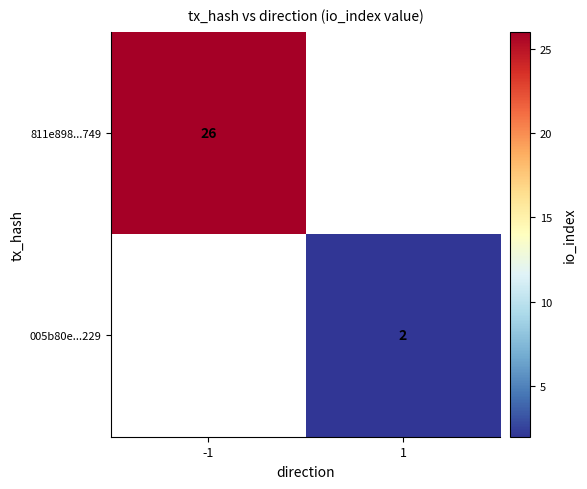

The value of 005b80e...229 at 1 is 3. True or false?

False